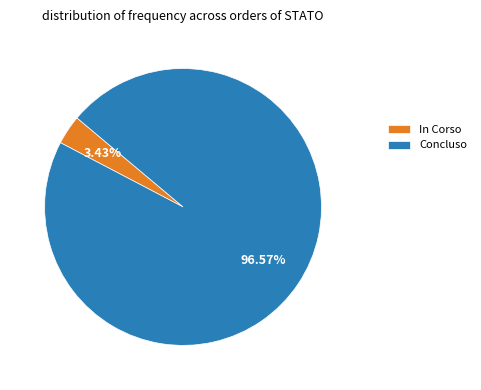

Is the sum of Concluso and In Corso greater than half?

Yes